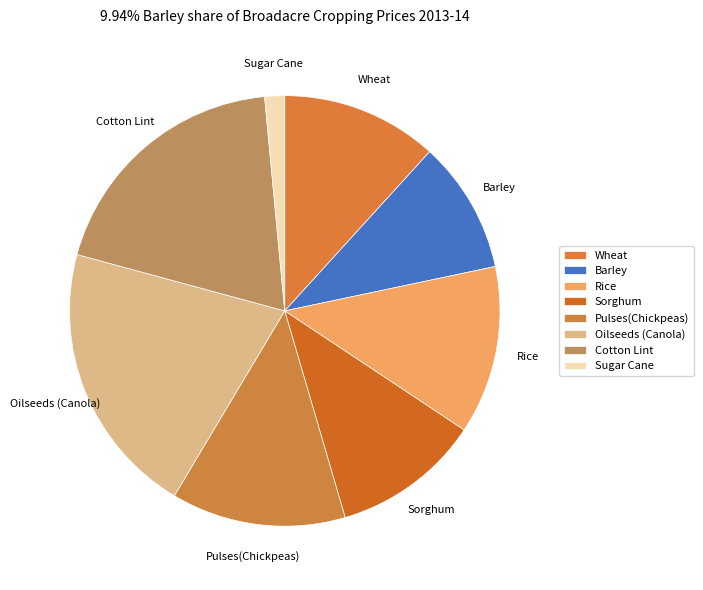

Do Sorghum and Wheat together represent more than half of the pie?

No